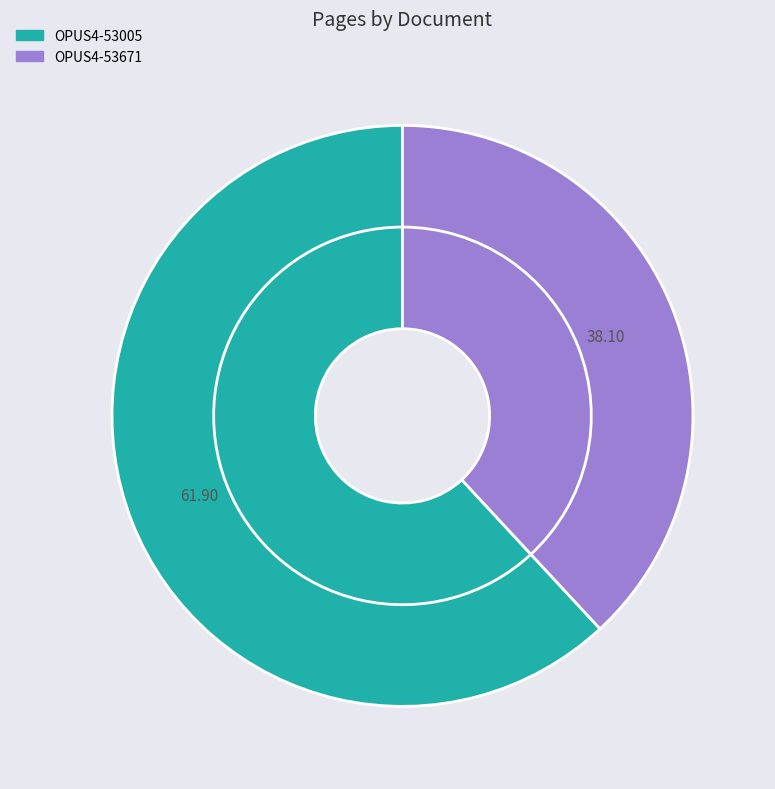

Count the number of slices in the pie.

2